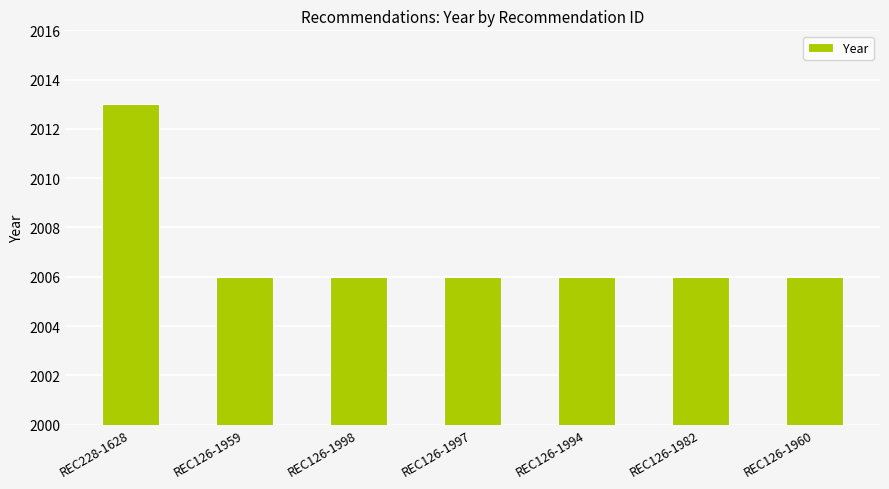

The value at REC228-1628 is 594. True or false?

False